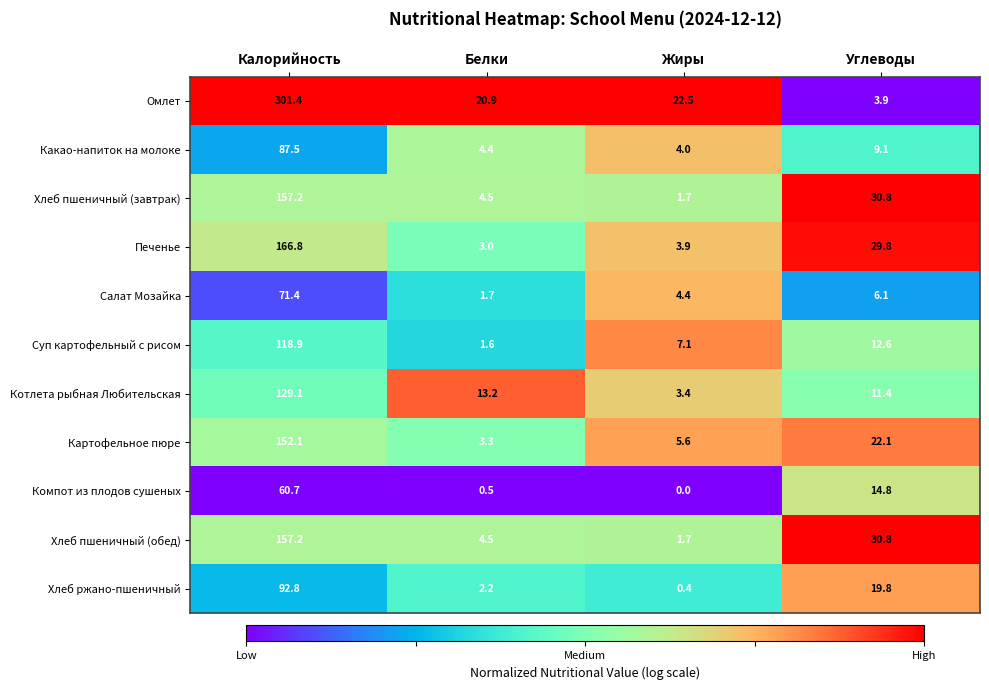

Is it true that Какао-напиток на молоке equals 1.1 at Жиры?

False